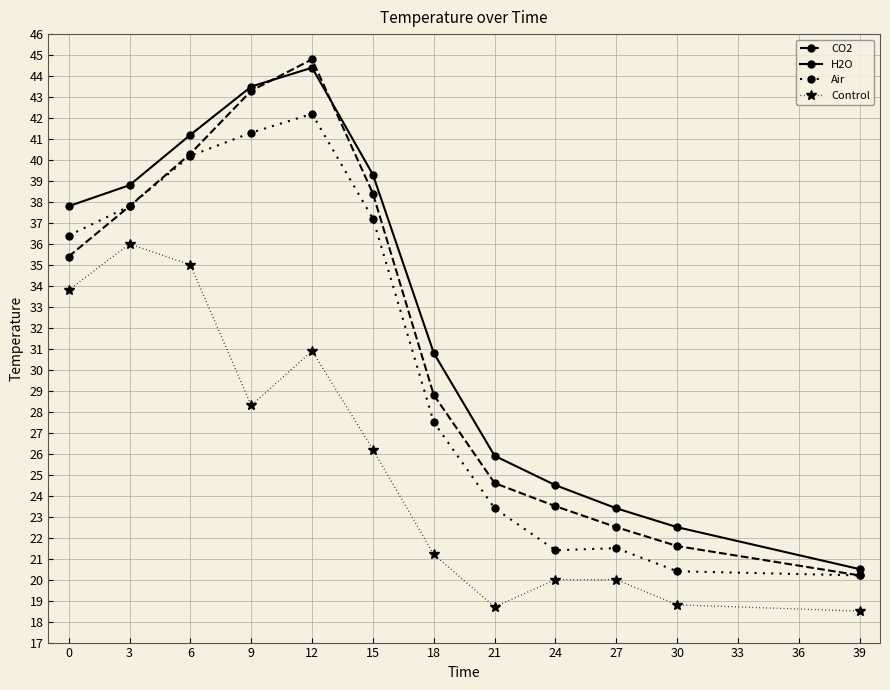

At how many categories does at least one series exceed 30?

7